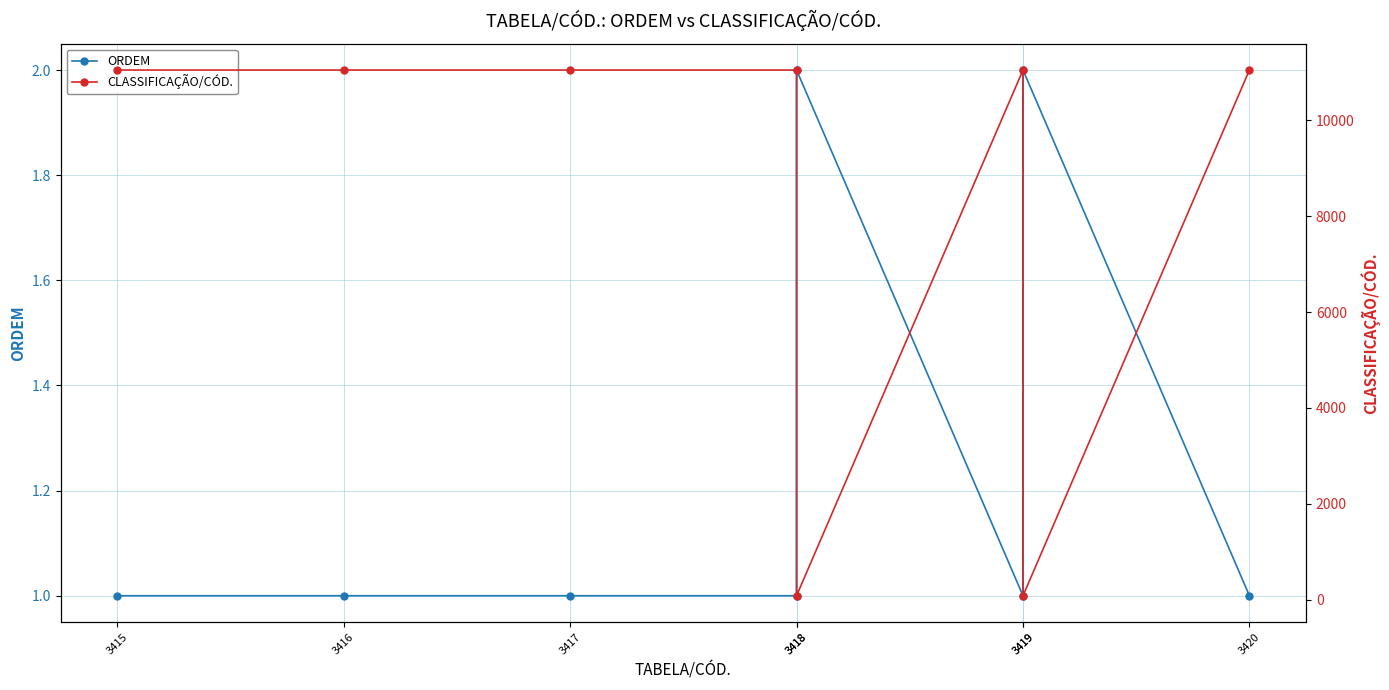

At how many categories does at least one series exceed 1523?

6